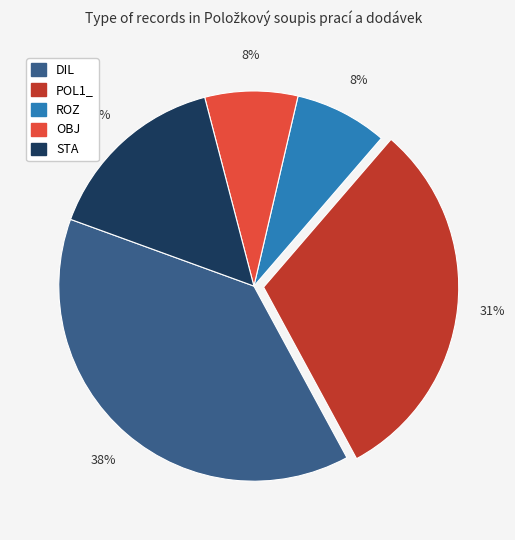

True or false: POL1_ accounts for 31% of the total.

True